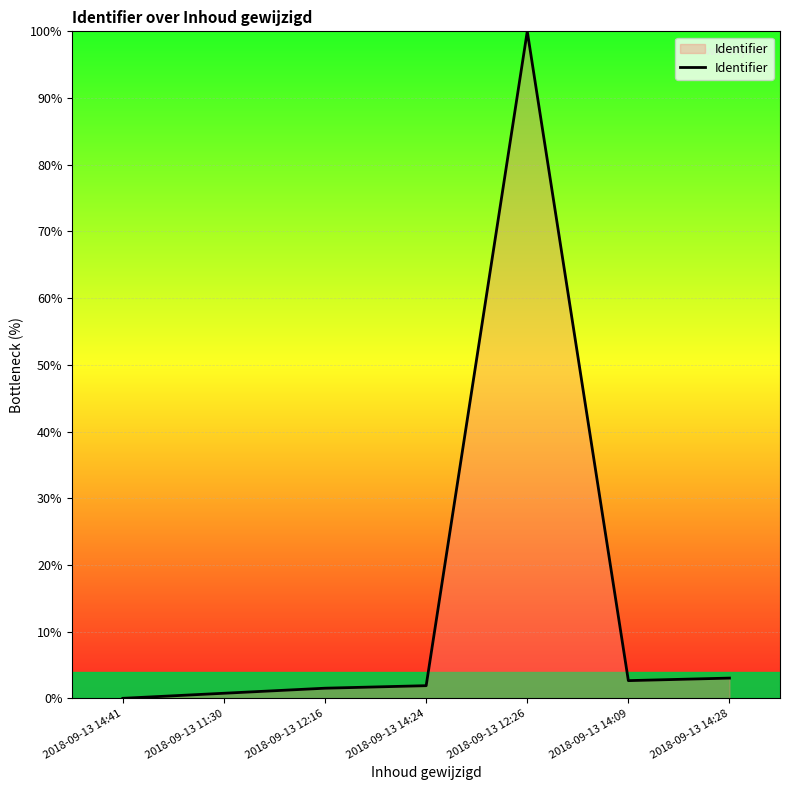

What is the change in value from 2018-09-13 14:24 to 2018-09-13 14:09?

+0.8